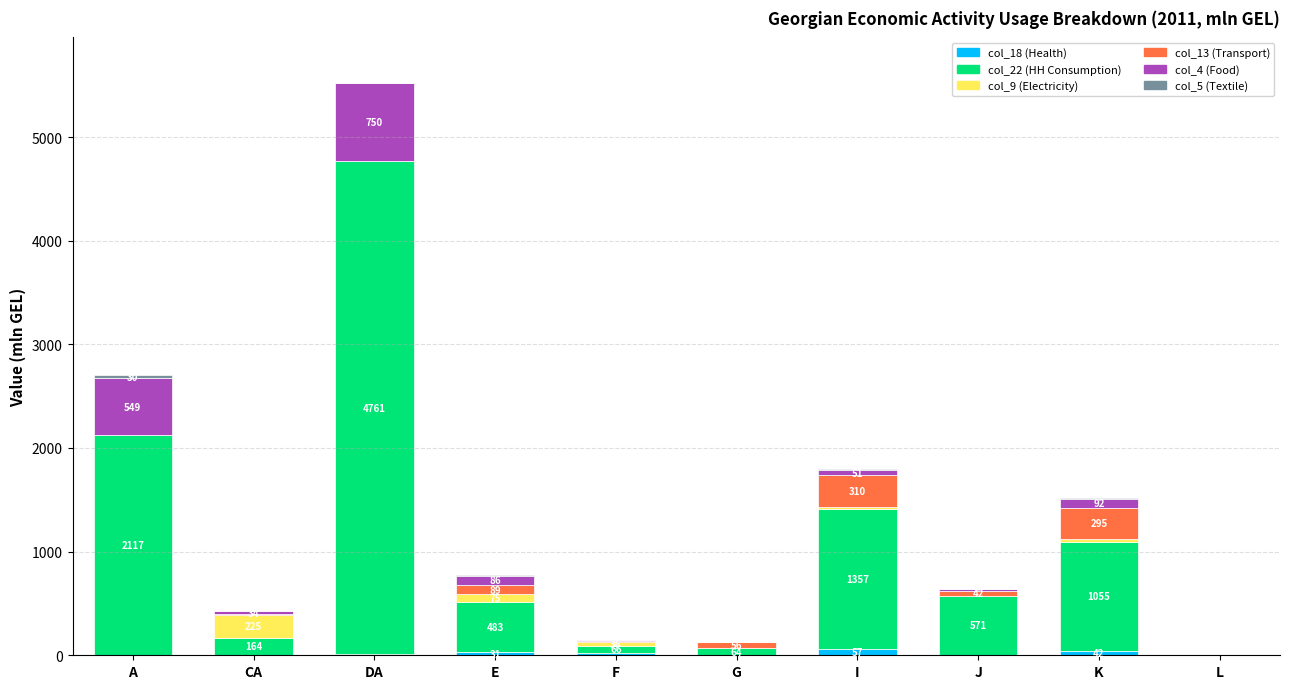

At which category is the sum across all series the highest?

DA